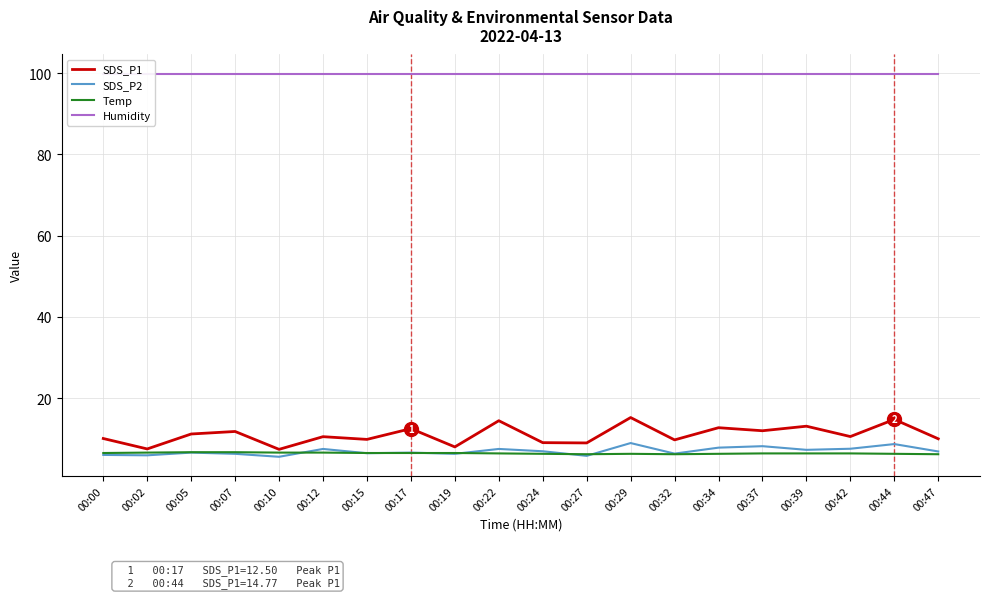

Which category has the lowest value in the Humidity series?

00:00